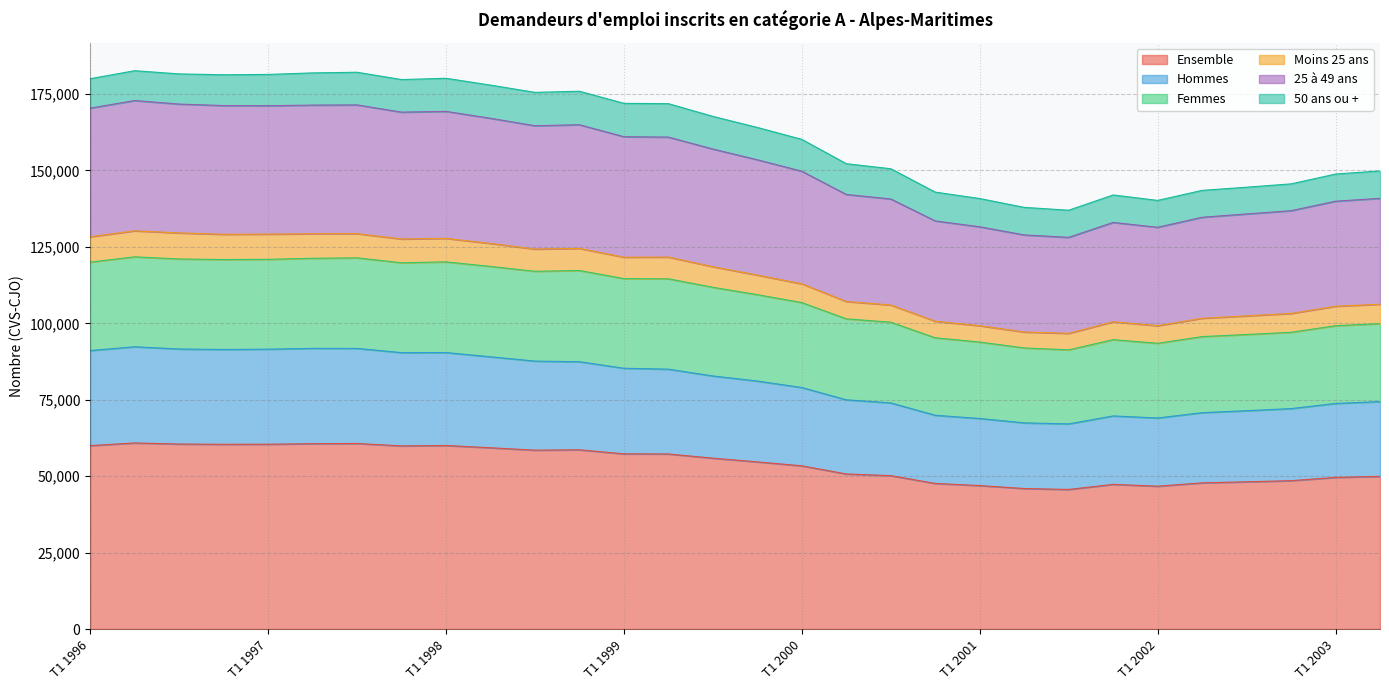

What is the lowest value of the Ensemble series?

45660